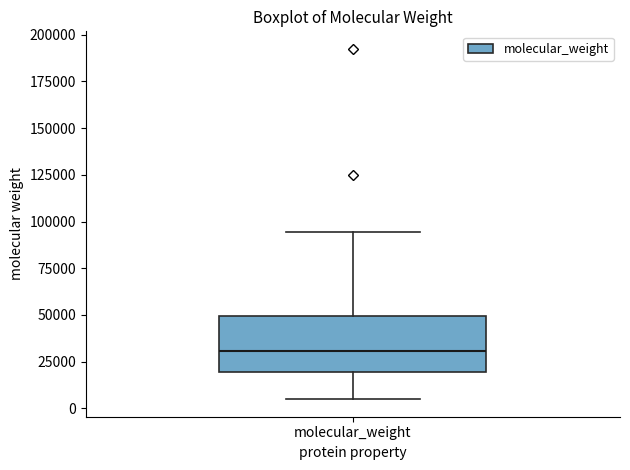

Transcribe this box plot: give where the median line is, the range the box spans, and where the two whiskers end, as read against the y-axis. The values are not printed on the chart, so give them approximately, as read against the axis.

median 30000, box 20000 to 50000, whiskers 5000 to 95000